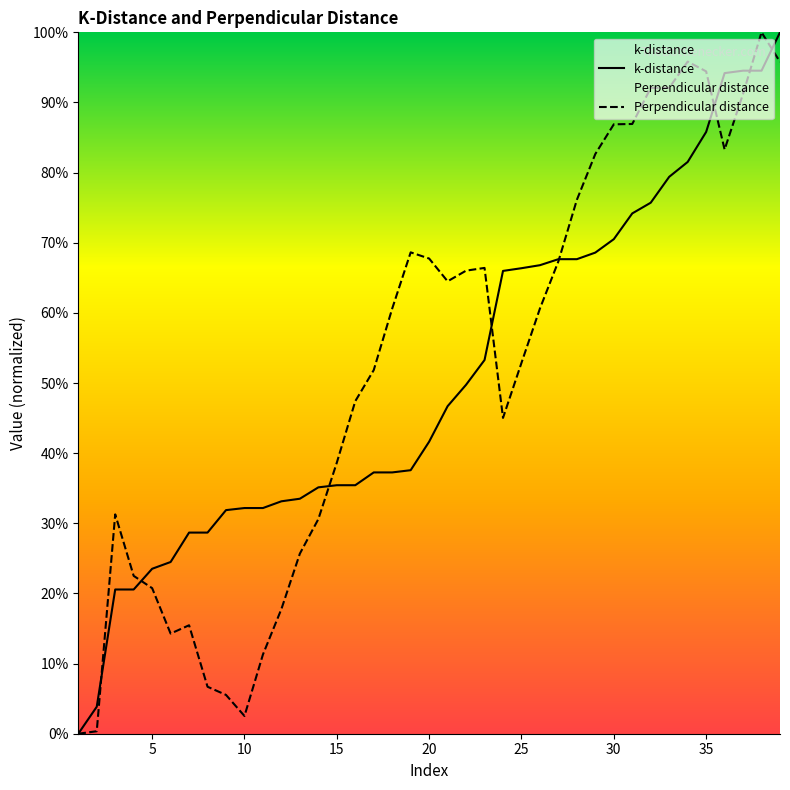

What is the spread (max minus min) of values at 20?

26.1